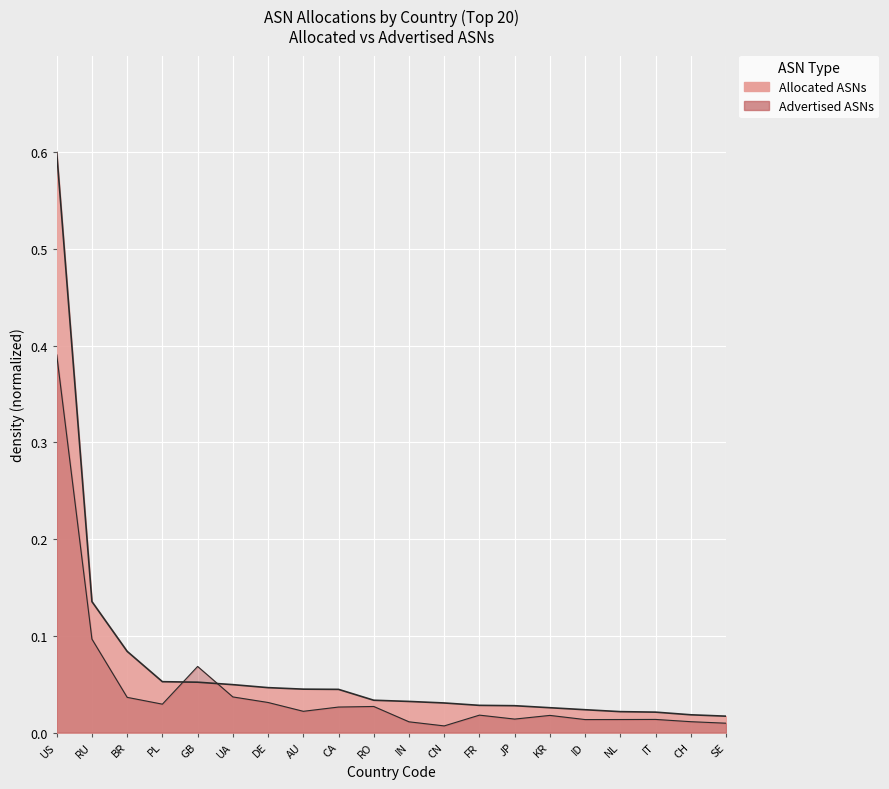

Is it true that Allocated ASNs equals 0.0 at KR?

False